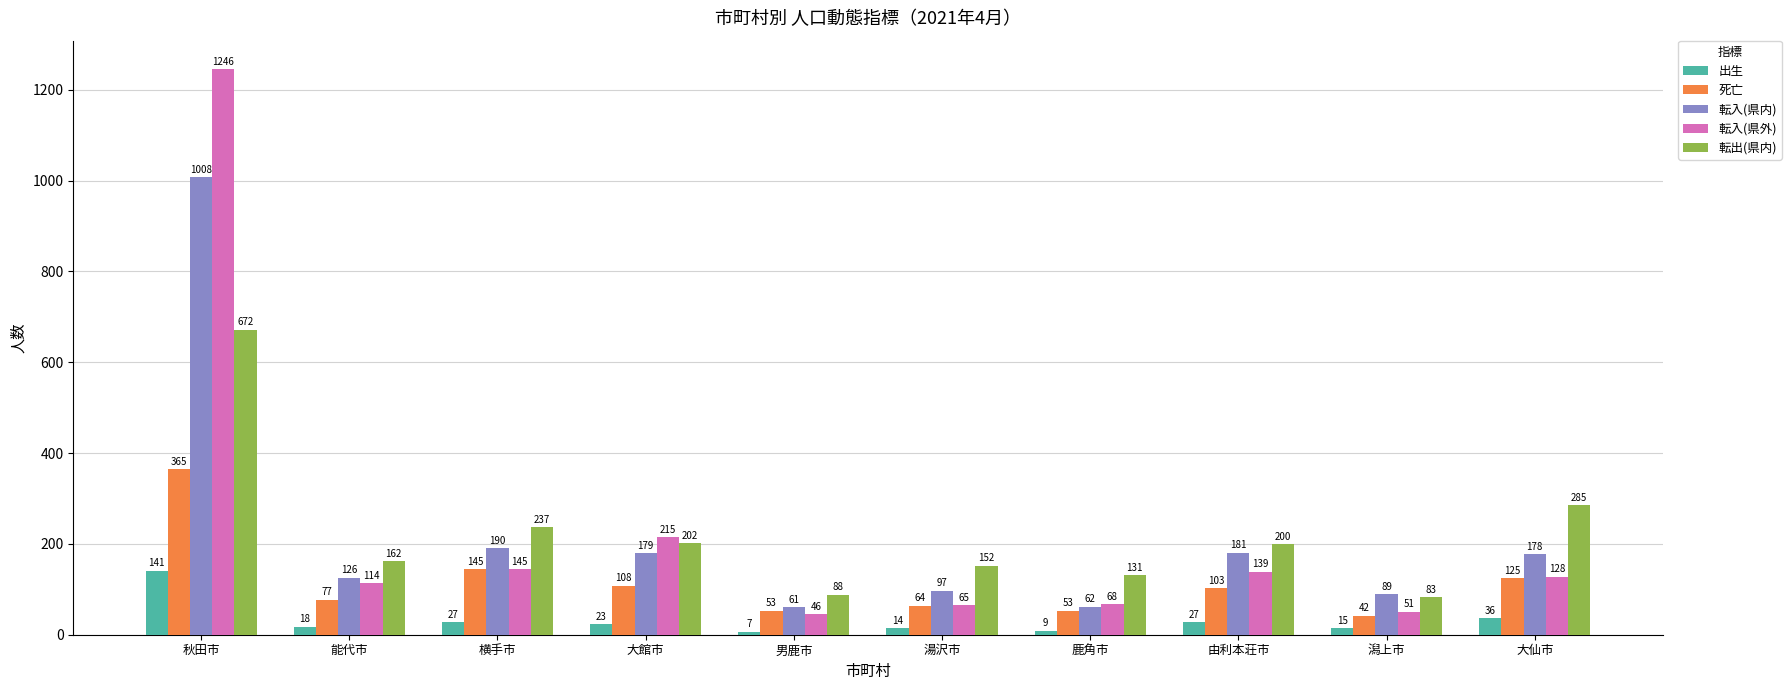

The 出生 series shows 27 at 横手市. True or false?

True